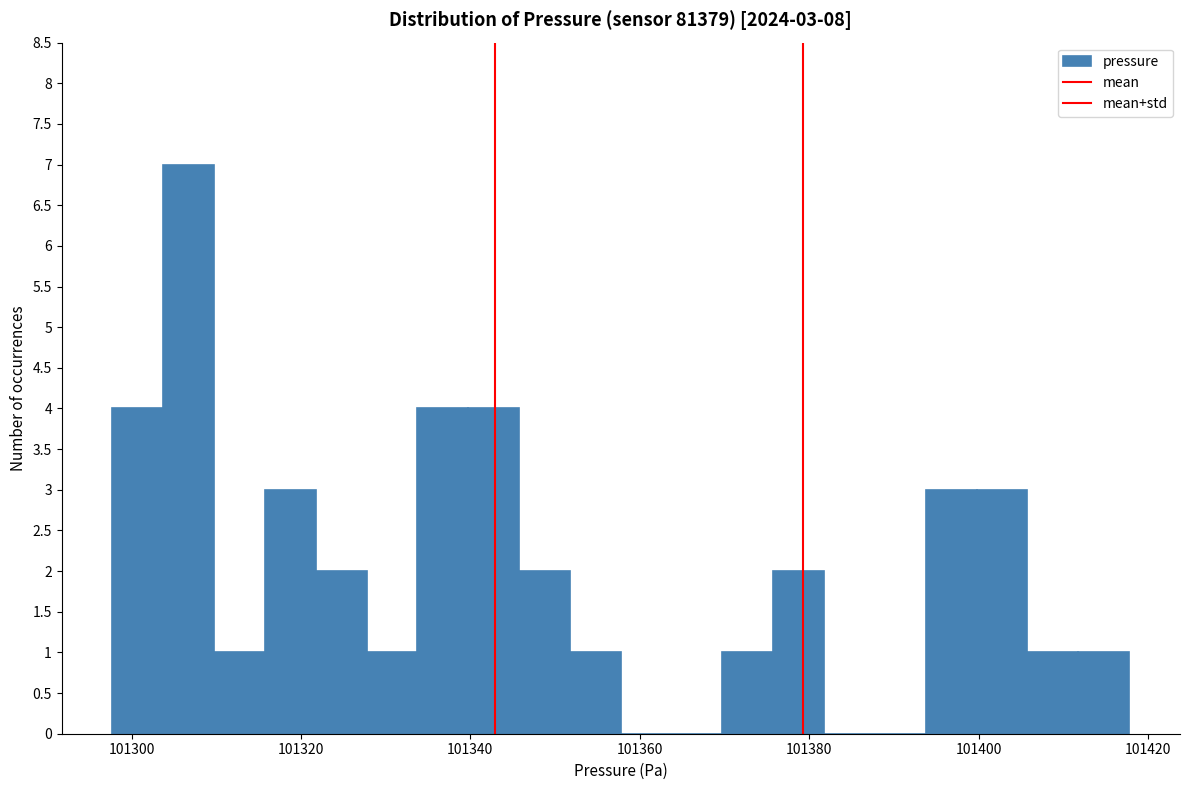

Read against the x-axis, roughly where is the centre of the tallest bar?

101306